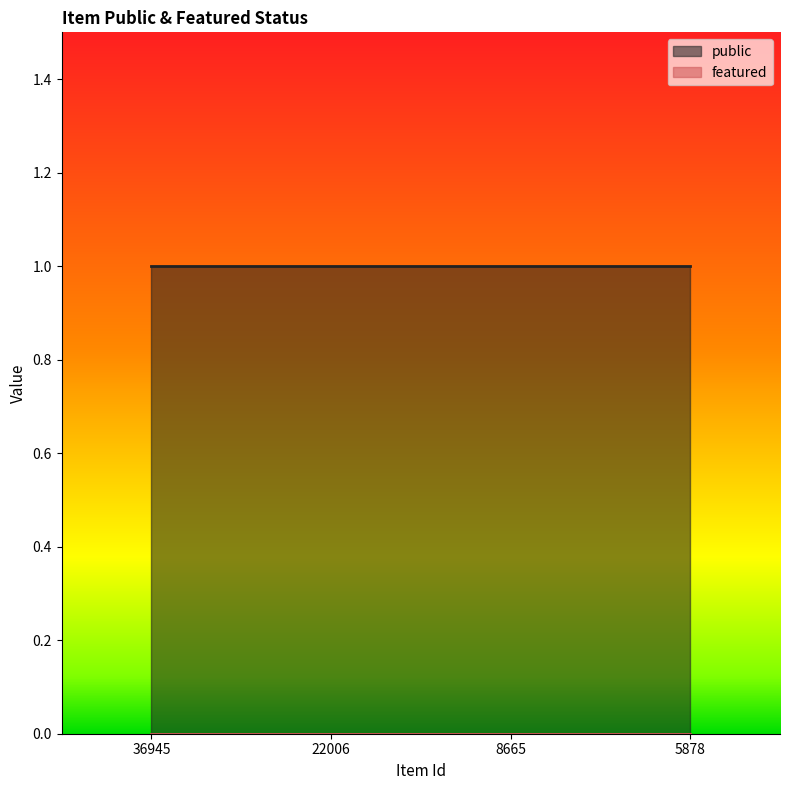

At 36945, list the series in order from smallest to largest.

featured, public